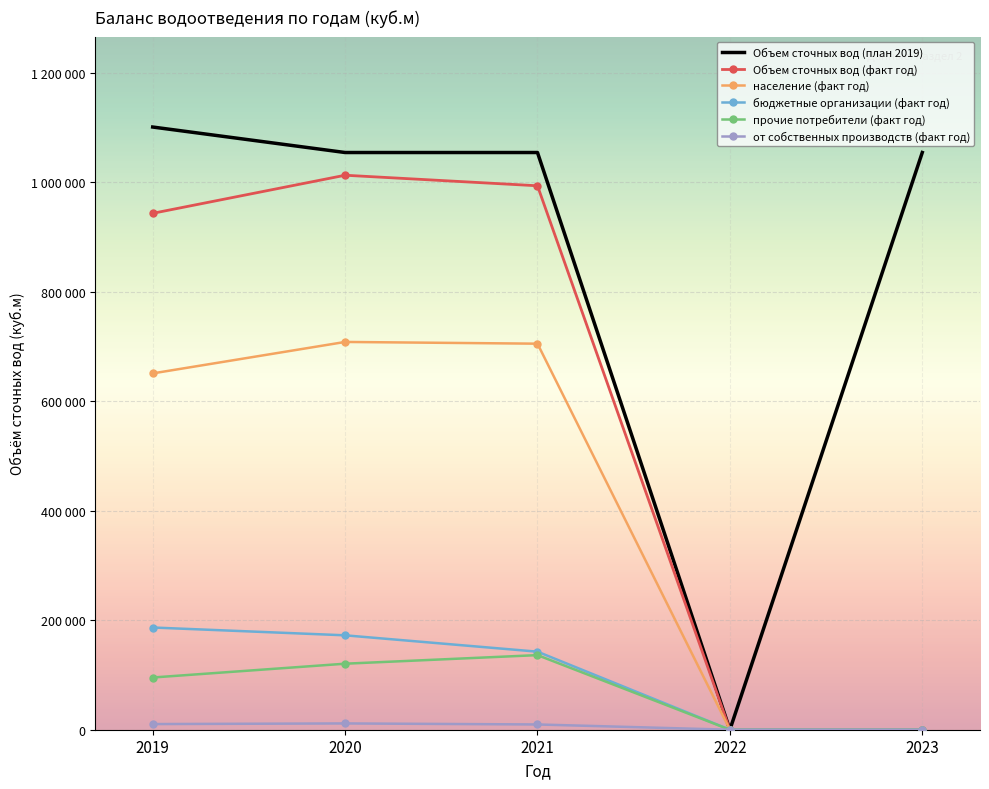

What are all the series names shown in the legend?

Объем сточных вод (план 2019), Объем сточных вод (факт год), население (факт год), бюджетные организации (факт год), прочие потребители (факт год), от собственных производств (факт год)